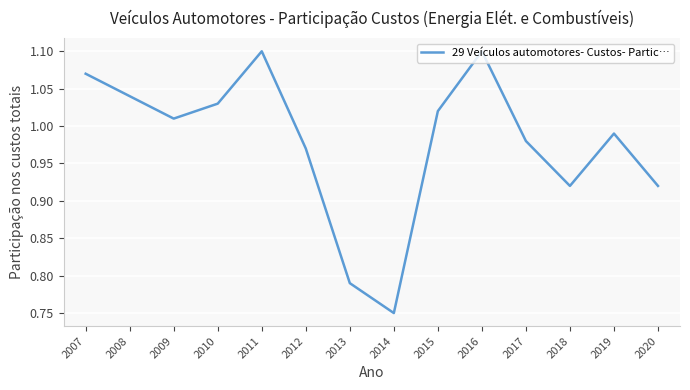

Where does the data first go above 1?

2007